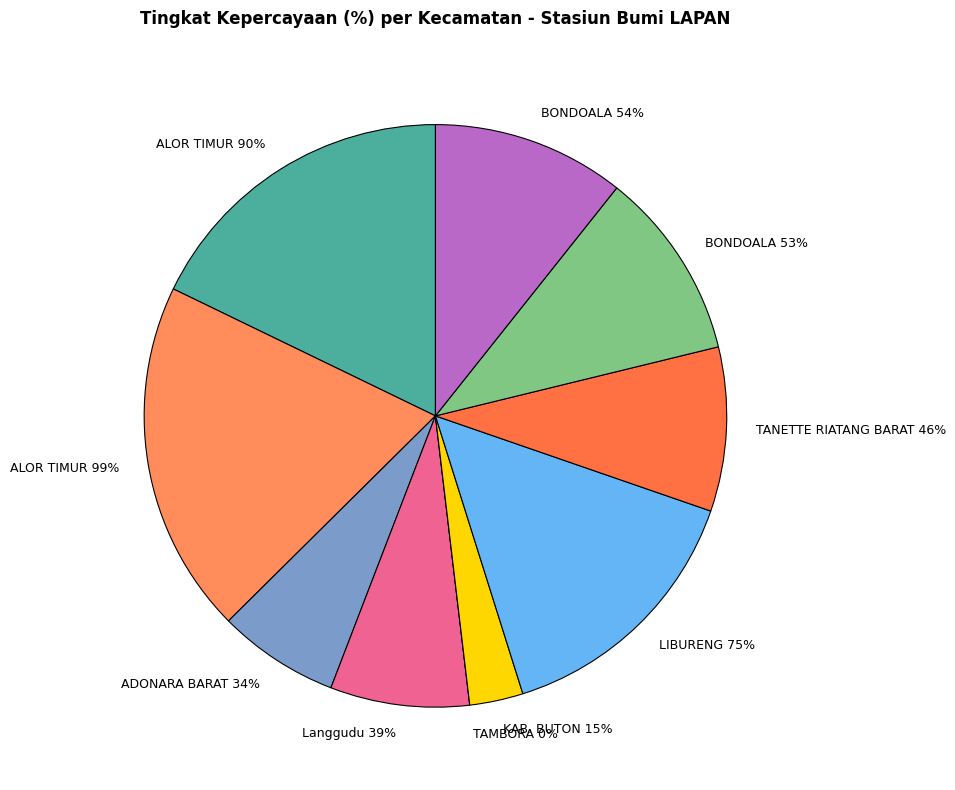

Is there a majority slice in this chart?

No